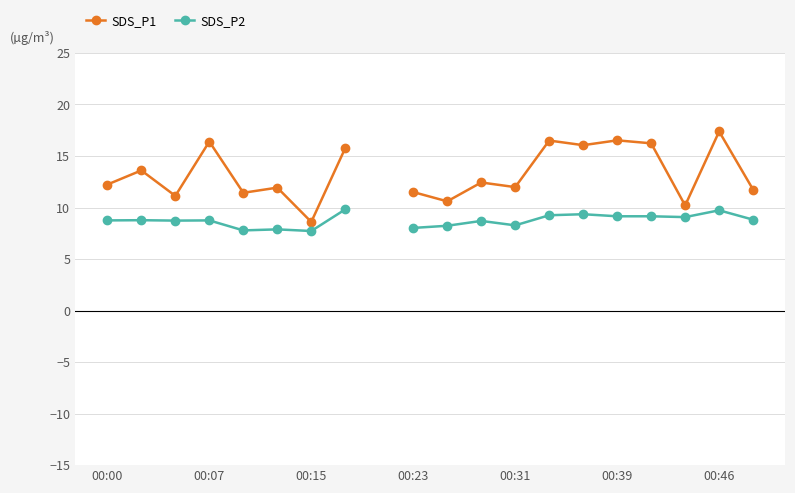

Which series has the largest range (max minus min)?

SDS_P1